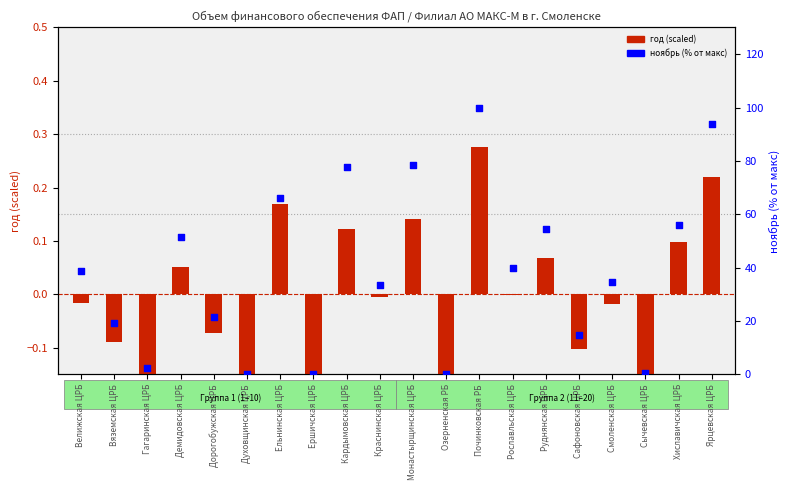

At how many categories does at least one series exceed 62?

5